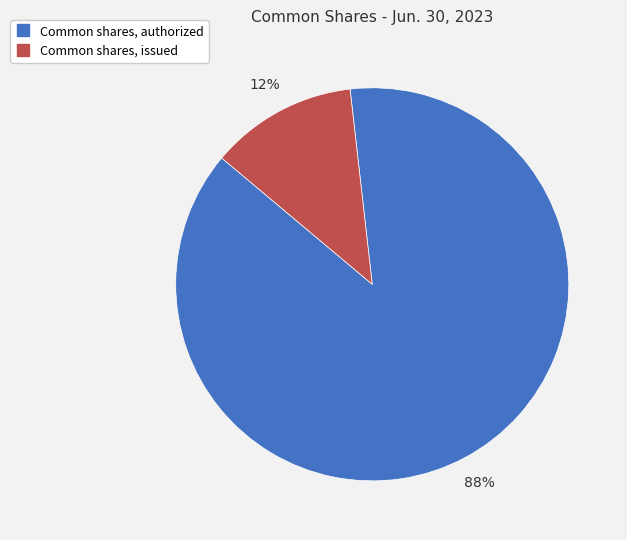

Is the sum of Common shares, issued and Common shares, authorized greater than half?

Yes